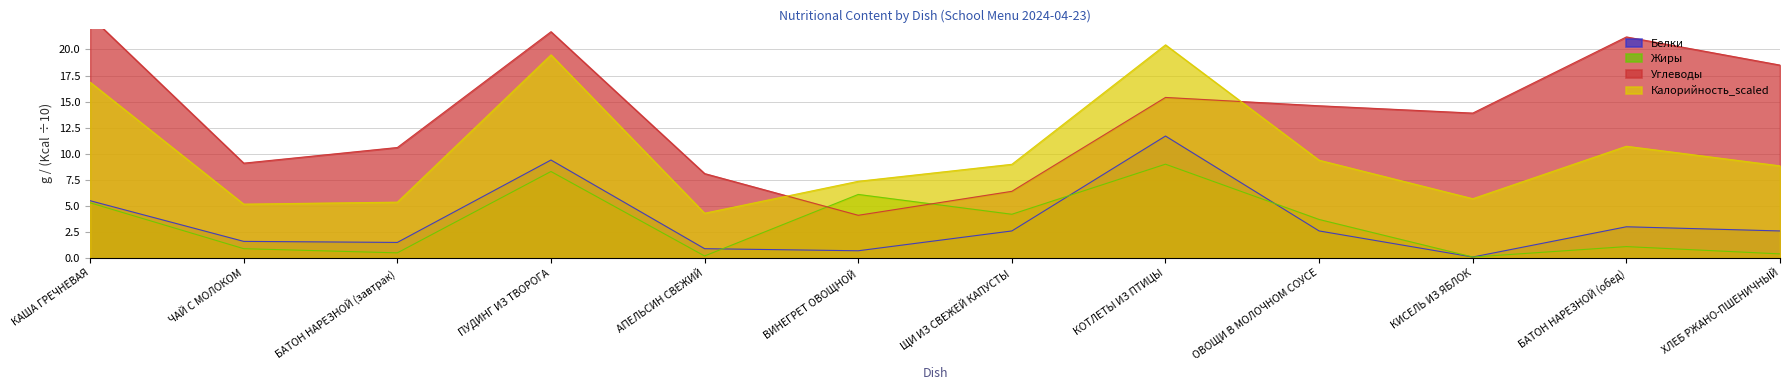

Is the value of Углеводы at ЩИ ИЗ СВЕЖЕЙ КАПУСТЫ greater than the value of Белки at ОВОЩИ В МОЛОЧНОМ СОУСЕ?

Yes